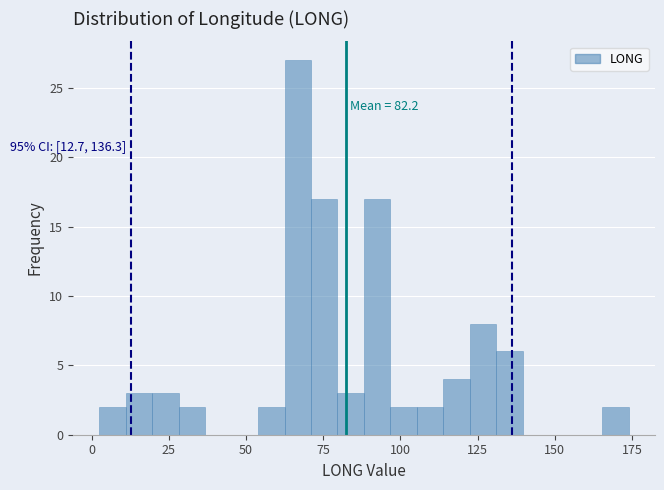

Around what value on the x-axis is the tallest bar? Give the approximate position of its centre, as read against the axis.

65